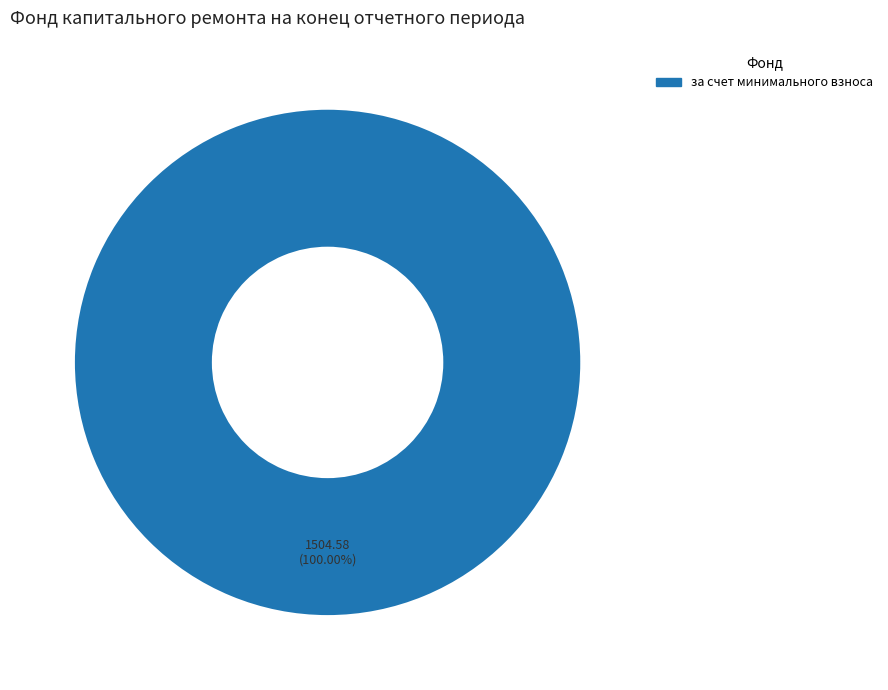

Is there a majority slice in this chart?

Yes